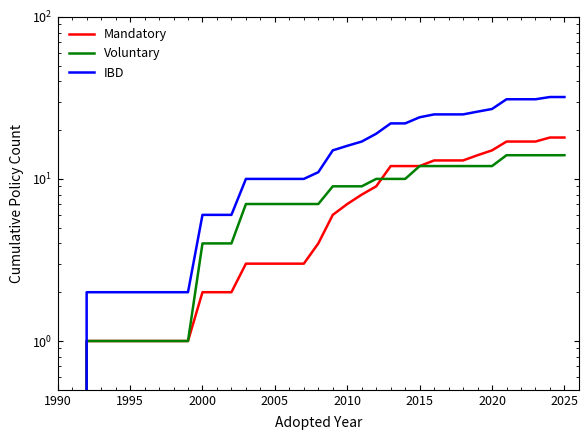

How many distinct data groups are displayed?

3